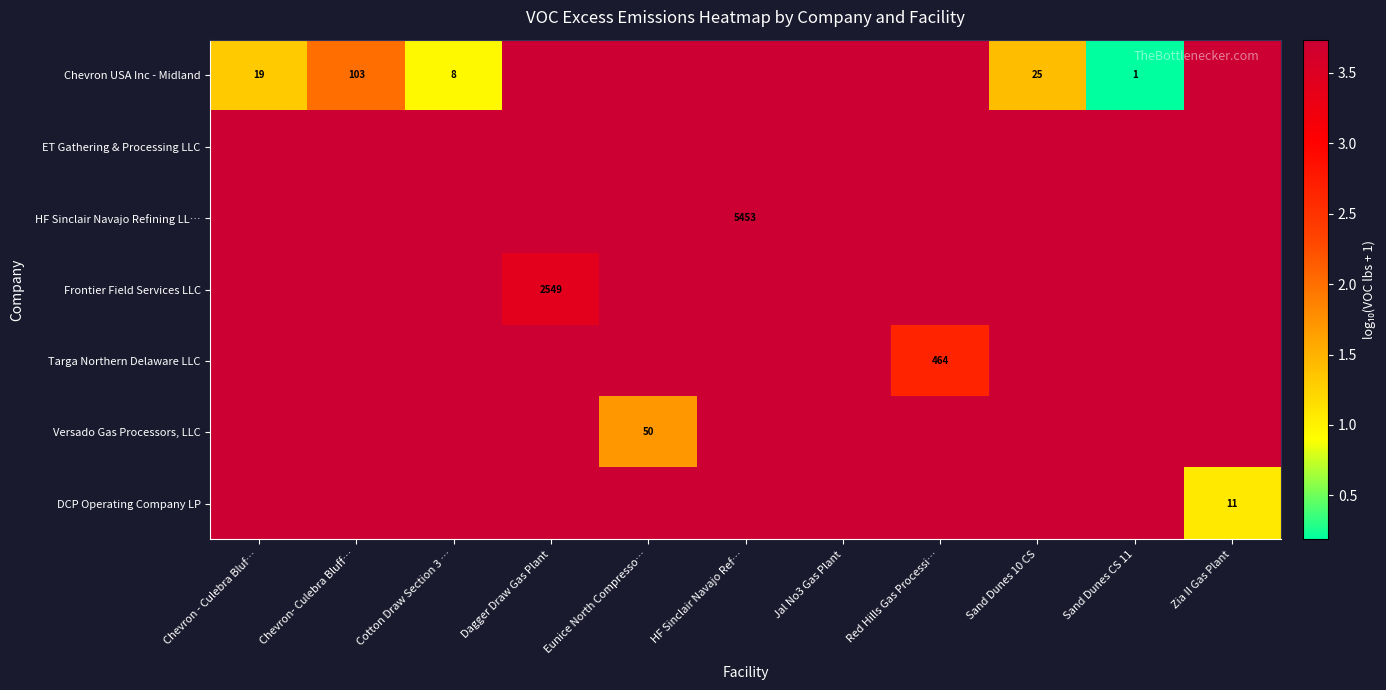

At which category does the chart reach its peak across all series?

HF Sinclair Navajo Ref…